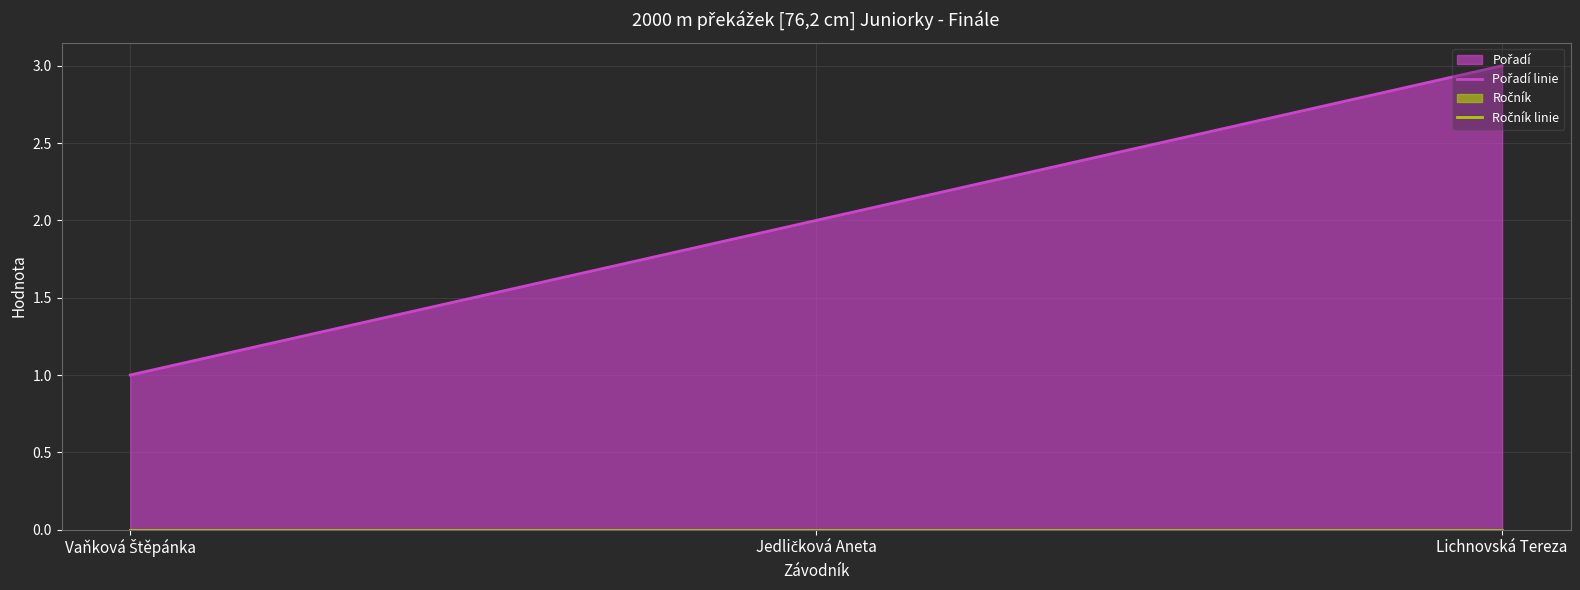

What position from the left is Lichnovská Tereza?

3